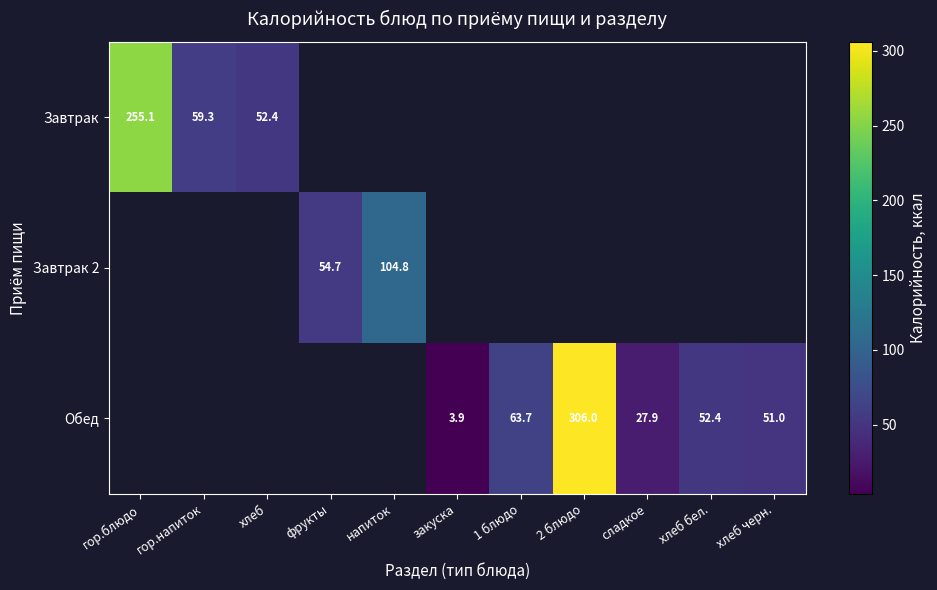

True or false: Завтрак has a value of 37.3 at гор.напиток.

False